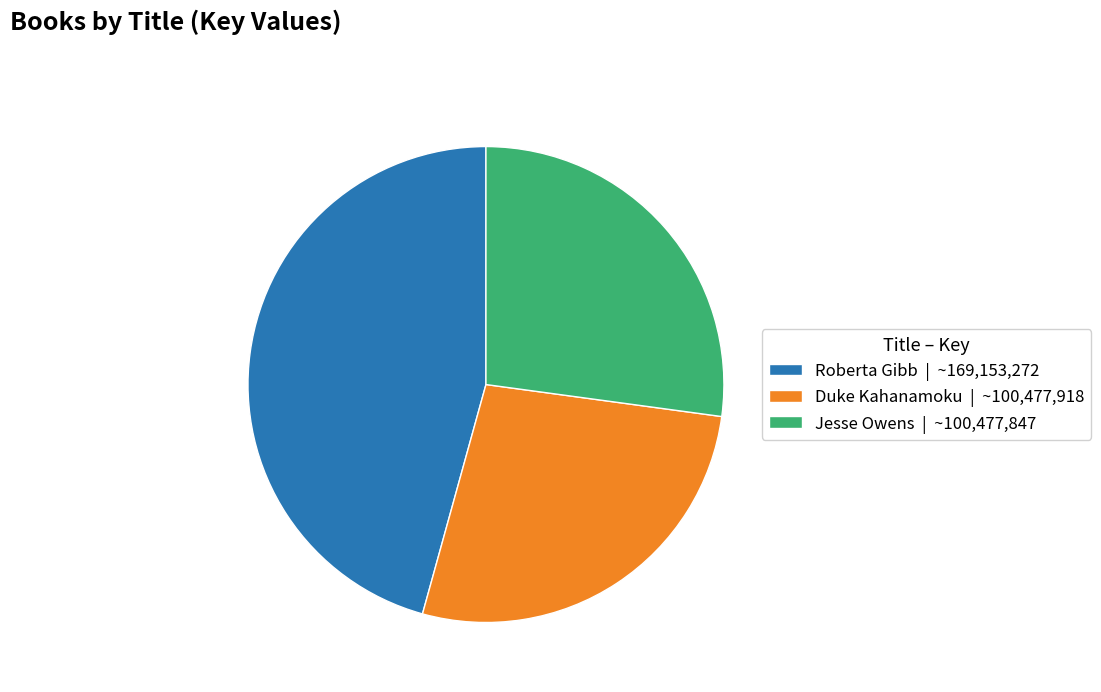

What is the ratio of the value at Roberta Gibb | ~169,153,272 to the value at Duke Kahanamoku | ~100,477,918?

1.7